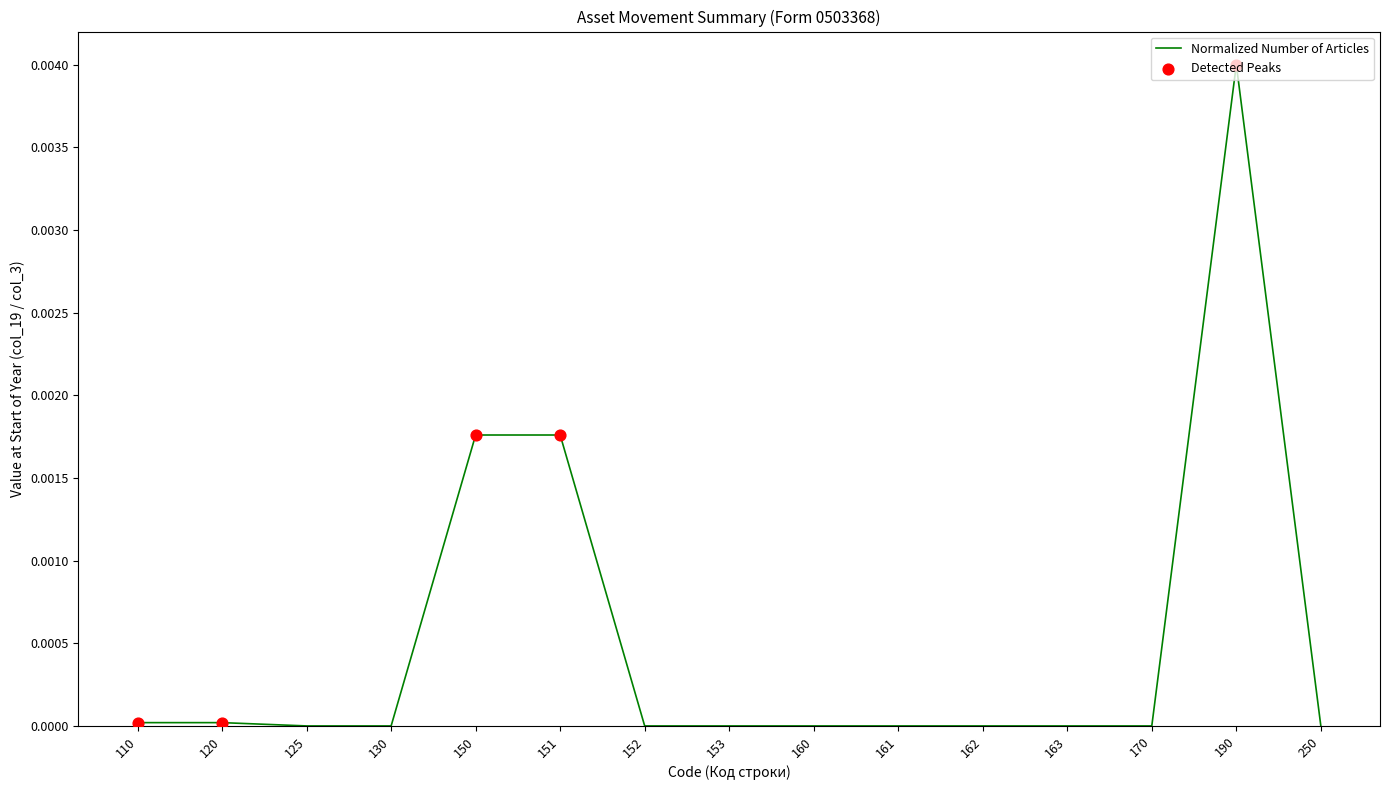

Which has a higher value, 125 or 151?

151